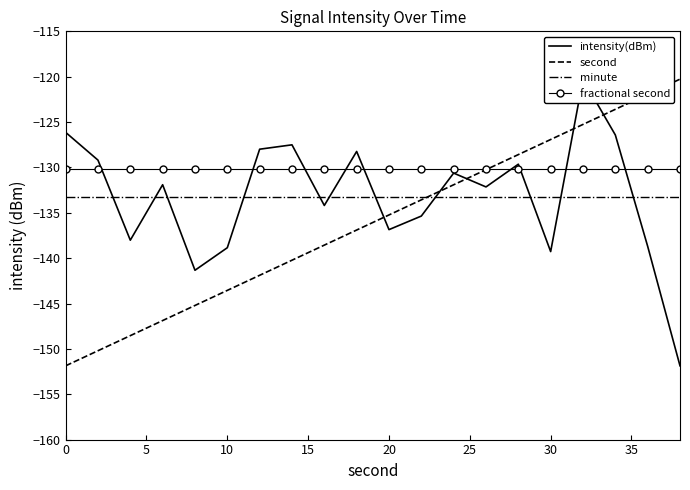

True or false: fractional second has a value of -53.9 at 30.

False